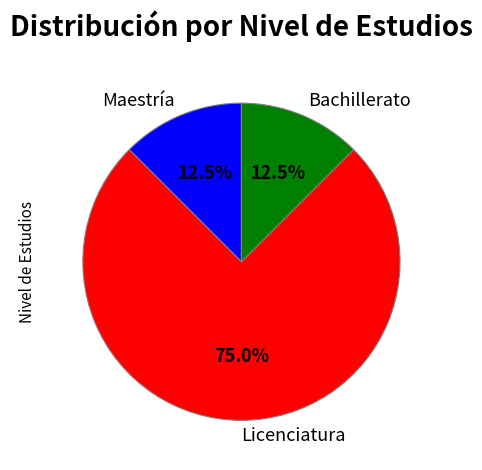

Between Licenciatura and Maestría, which is larger?

Licenciatura